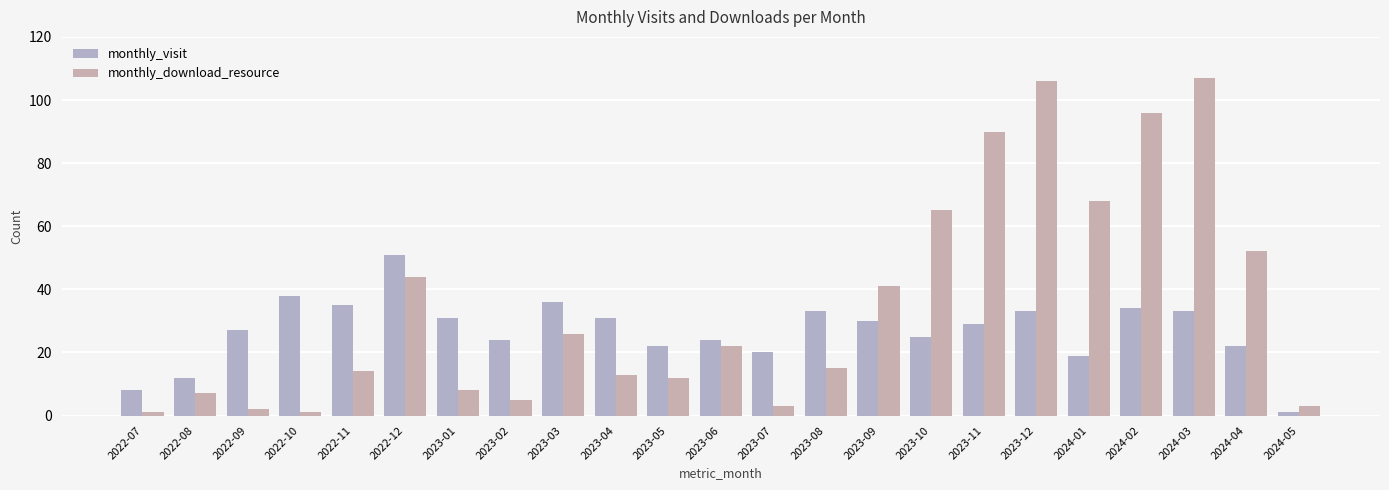

What is the difference between the highest and lowest values at 2024-04?

30